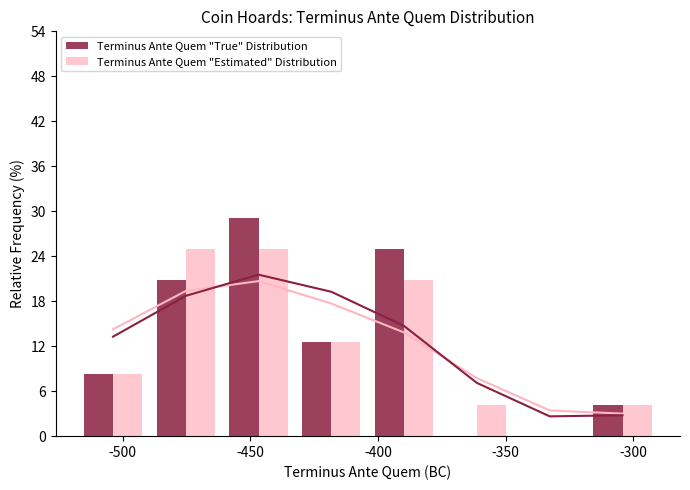

What is the sum of all Terminus Ante Quem "True" Distribution values?

100.0